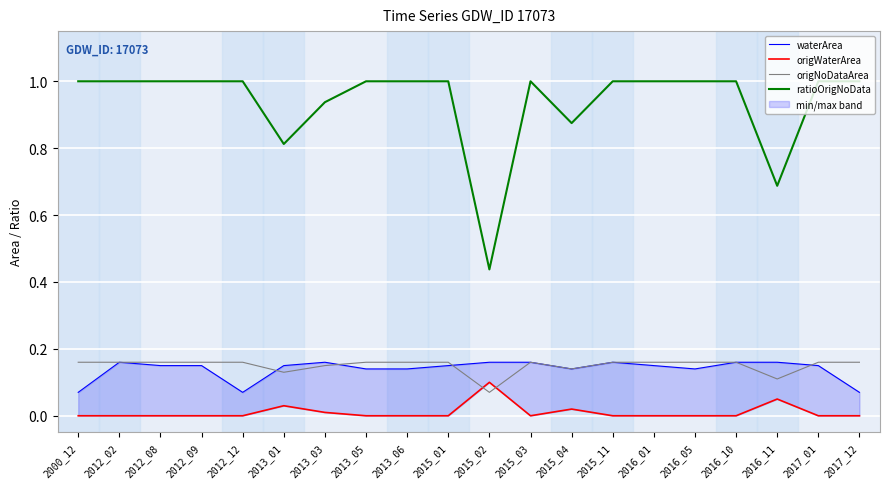

True or false: origNoDataArea has a value of 0.1 at 2017_01.

False